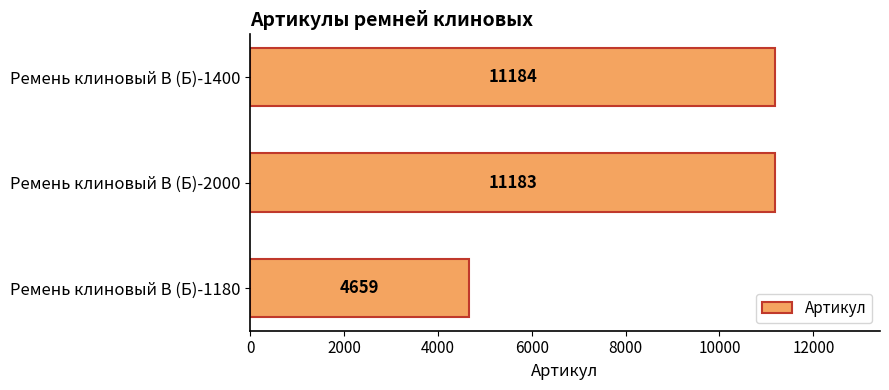

Reading bottom to top, extract all data points from this chart.

Ремень клиновый В (Б)-1180=4659	Ремень клиновый В (Б)-2000=11183	Ремень клиновый В (Б)-1400=11184